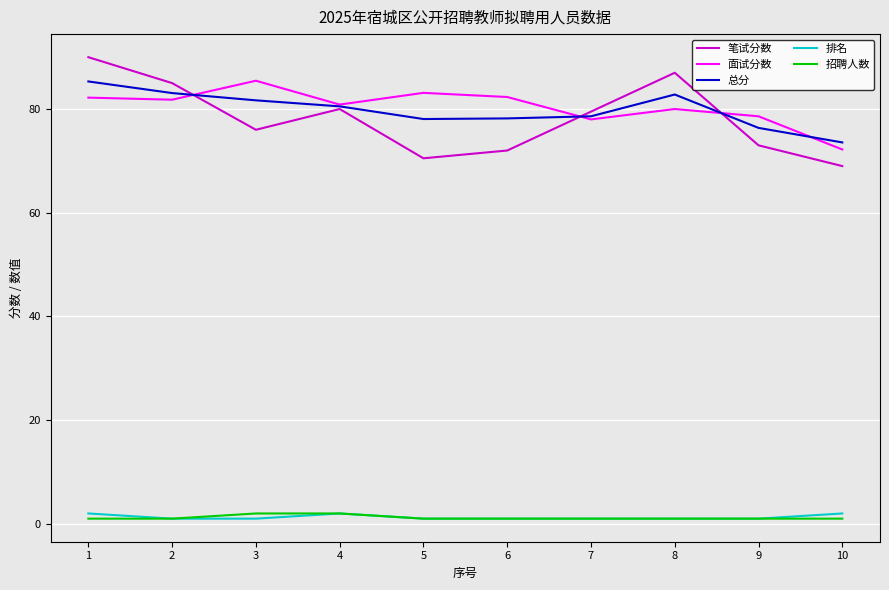

True or false: 排名 and 笔试分数 intersect in this chart.

False